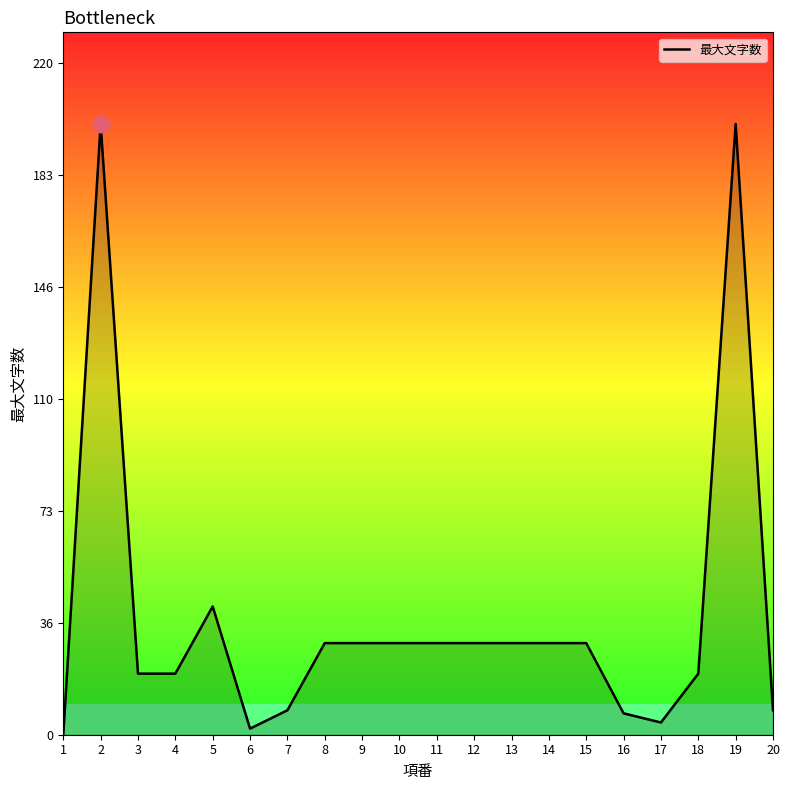

True or false: the data shows 12 at 11.

False